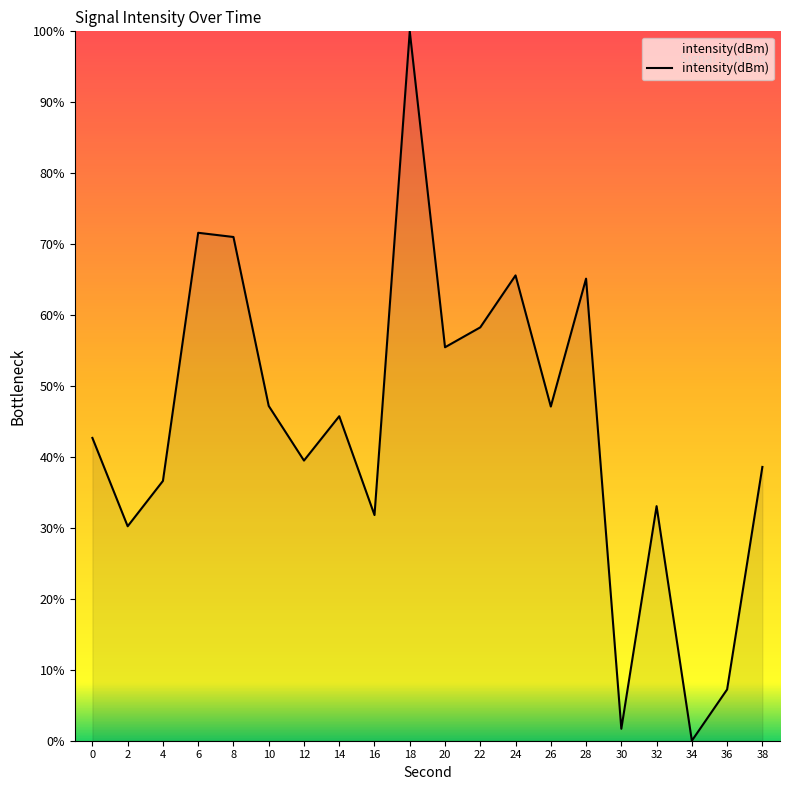

True or false: the data shows 49.2 at 6.

False